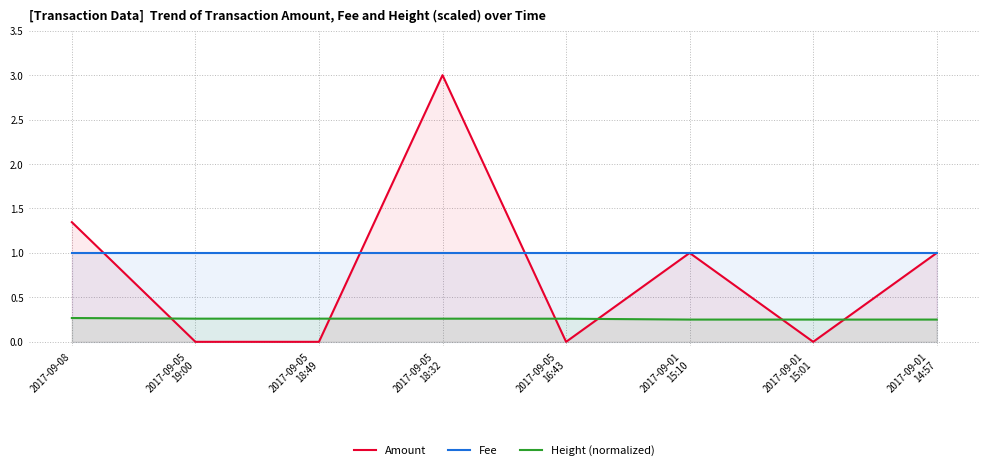

What is the difference between the highest and lowest values at 2017-09-01
15:10?

0.7